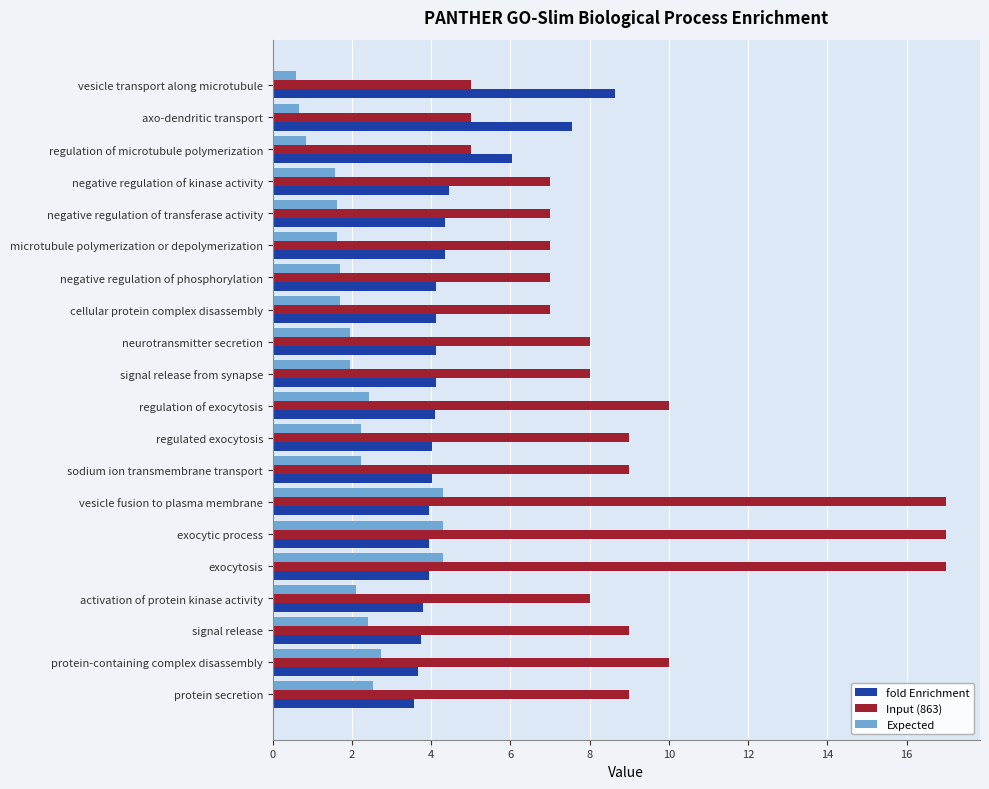

What is the lowest value of the fold Enrichment series?

3.6